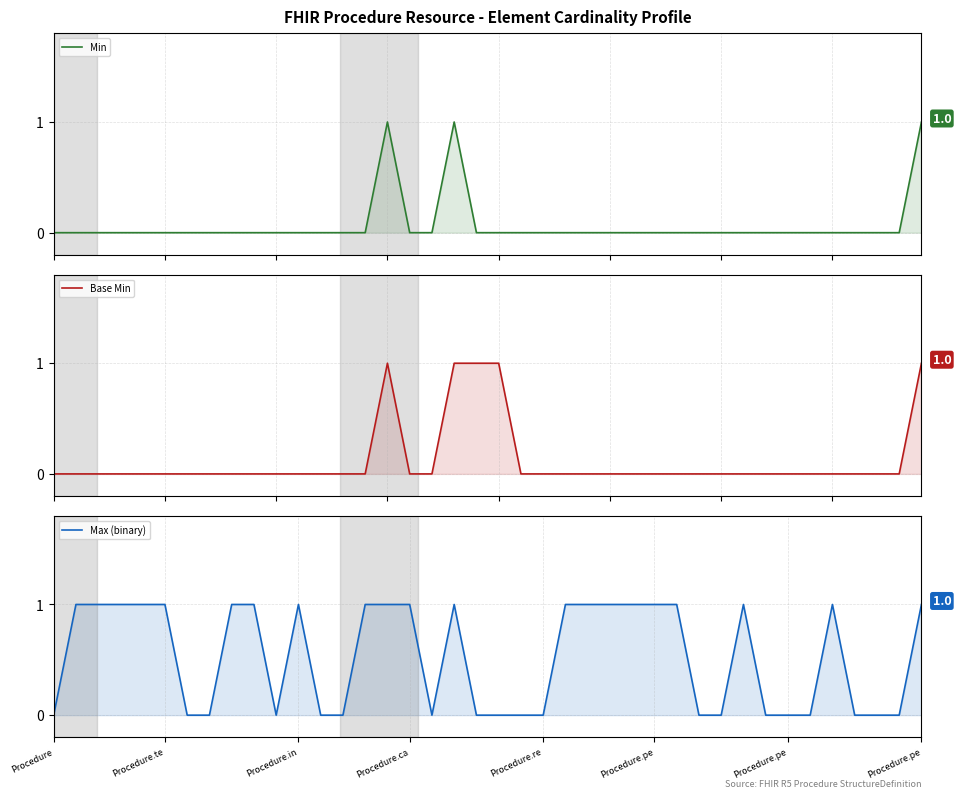

Does the chart display data point markers on the line(s)?

No